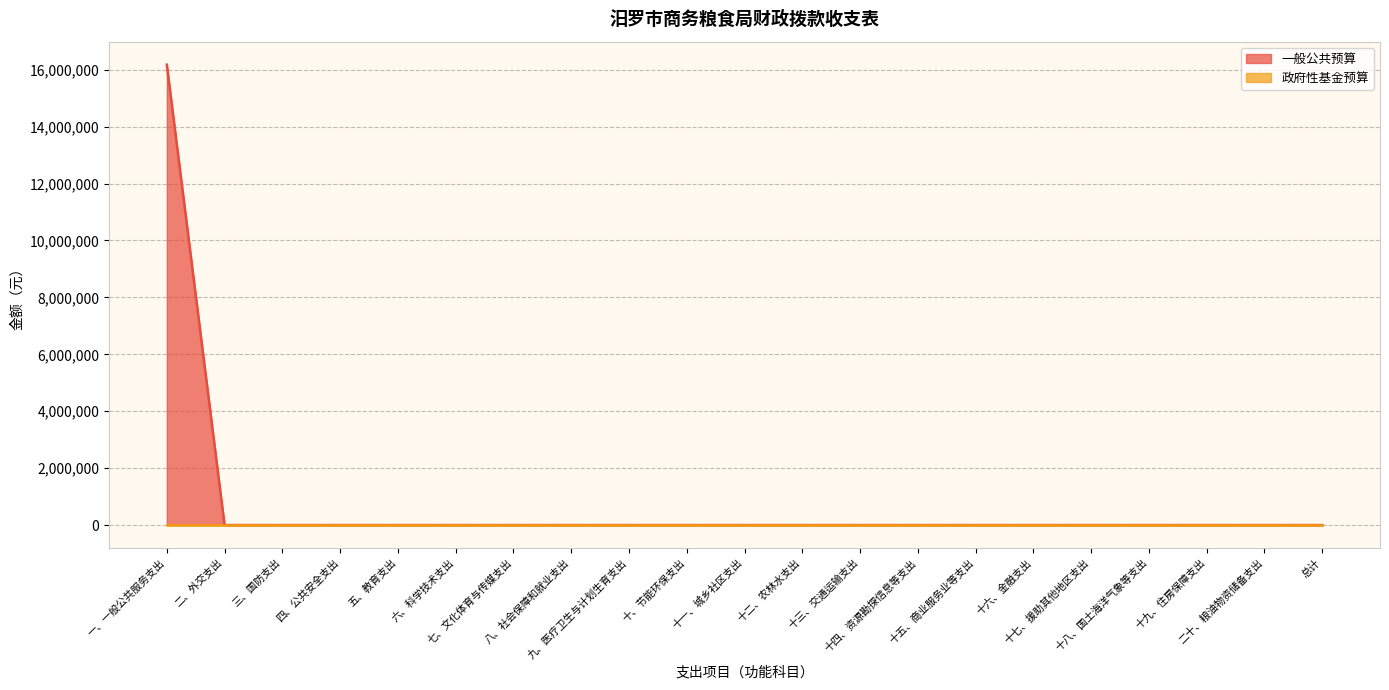

Which has a higher value, 总计 or 十五、商业服务业等支出?

总计